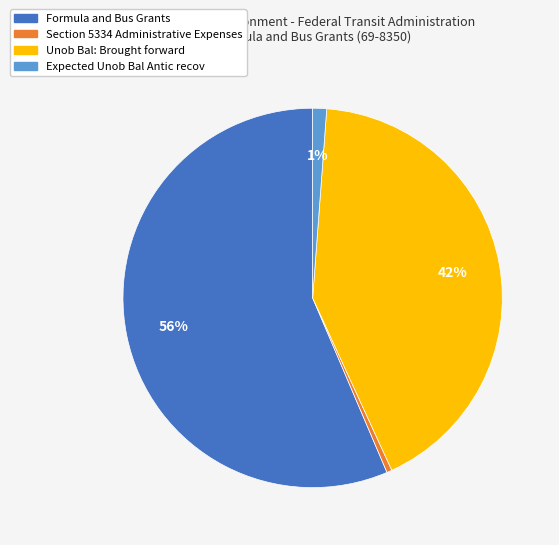

To the nearest percent, what portion does Unob Bal: Brought forward represent?

42%